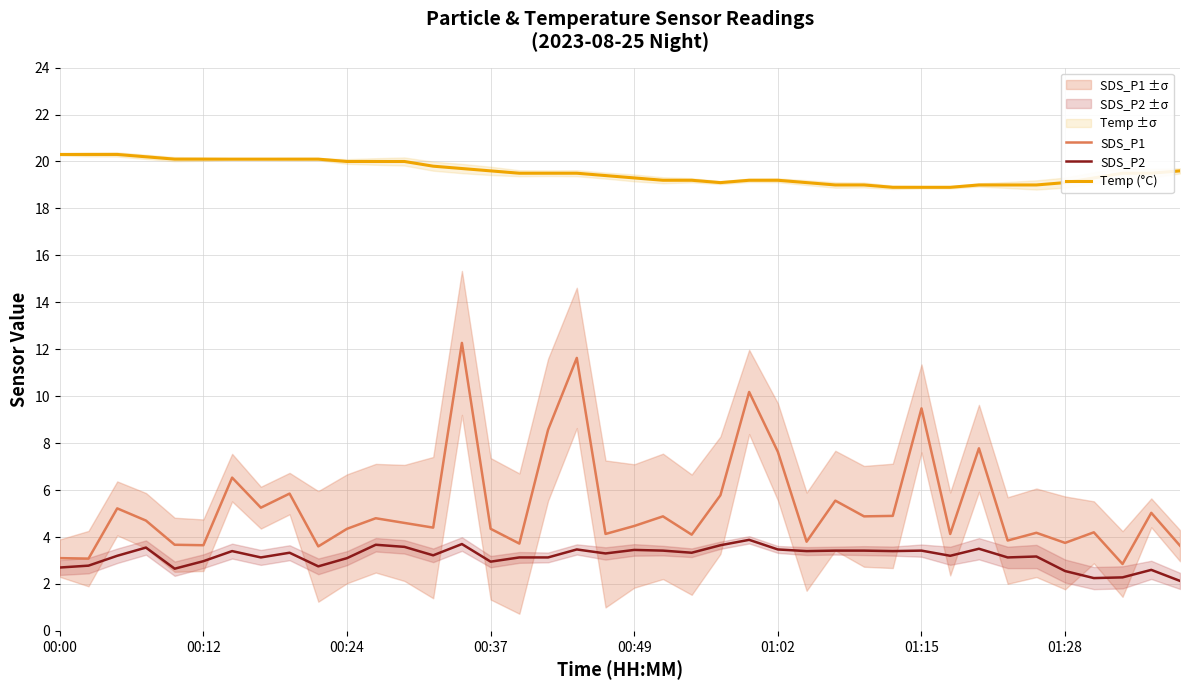

Rank the series at 38 from lowest to highest value.

SDS_P2, SDS_P1, Temp (°C)